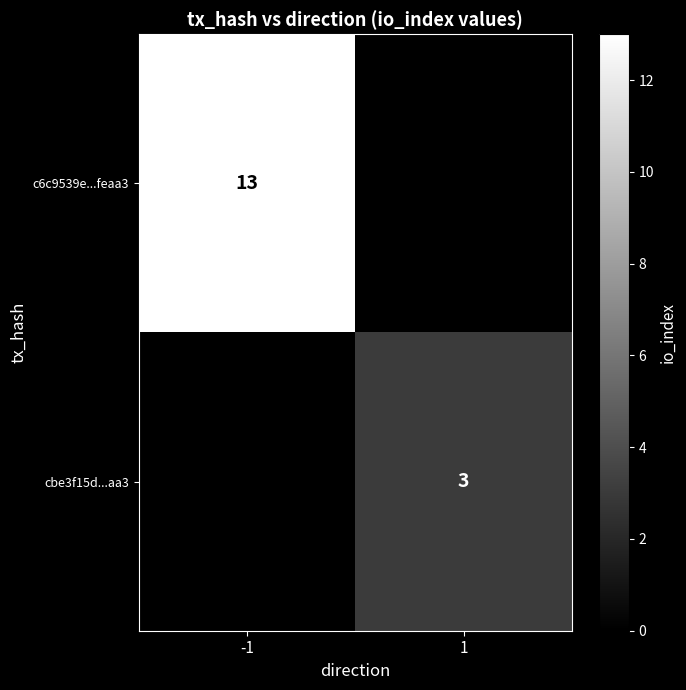

The value of c6c9539e...feaa3 at -1 is 13. True or false?

True